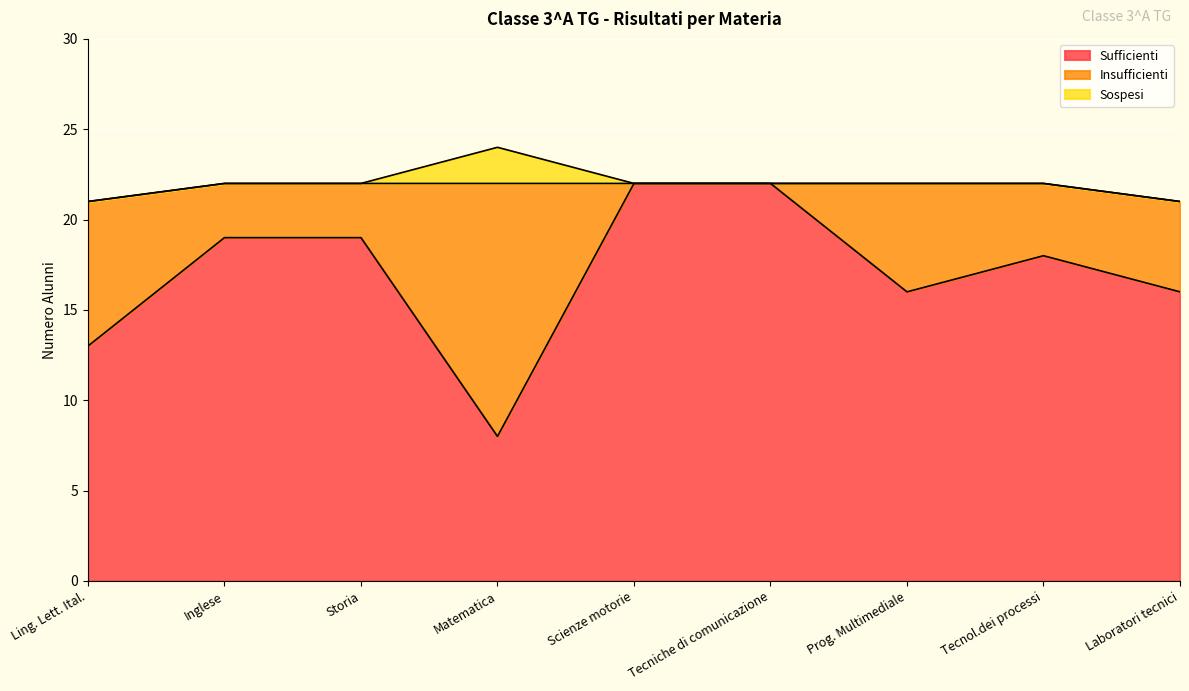

Rank the categories by Insufficienti value from highest to lowest.

Matematica, Ling. Lett. Ital., Prog. Multimediale, Laboratori tecnici, Tecnol.dei processi, Inglese, Storia, Scienze motorie, Tecniche di comunicazione